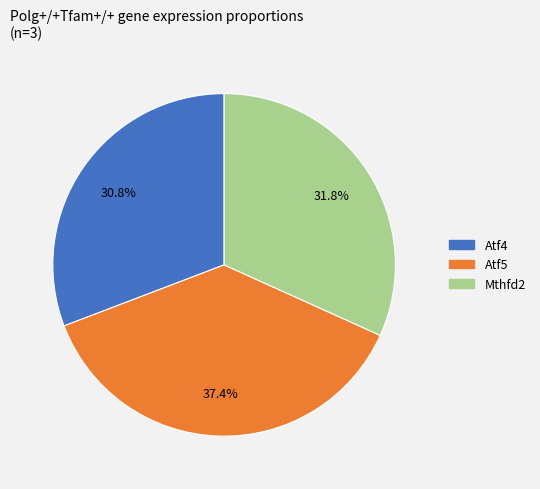

Does any single category account for the majority?

No